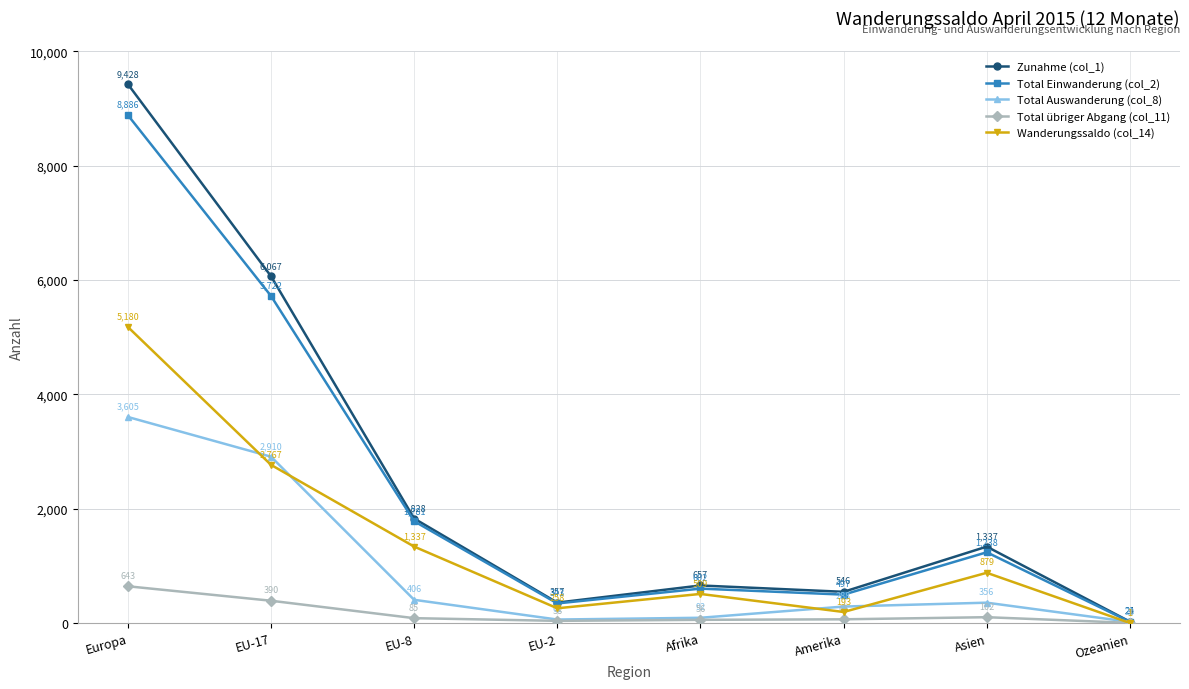

Which series has the largest total across all categories?

Zunahme (col_1)